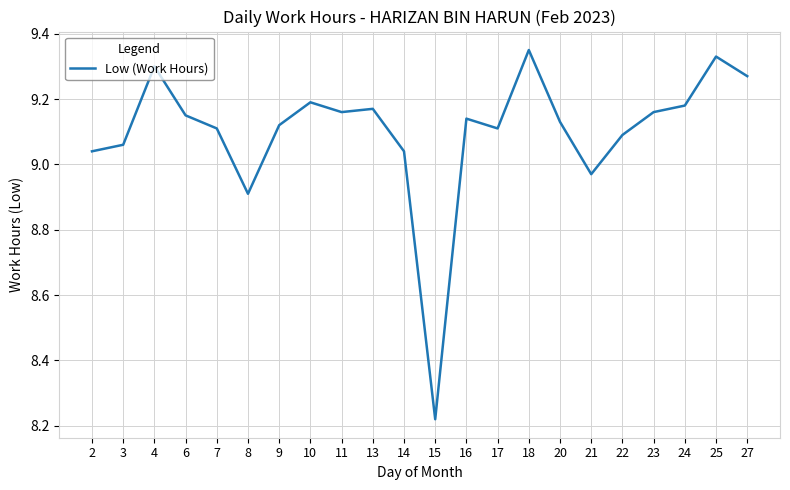

What is the ratio of the value at 14 to the value at 9?

1.0